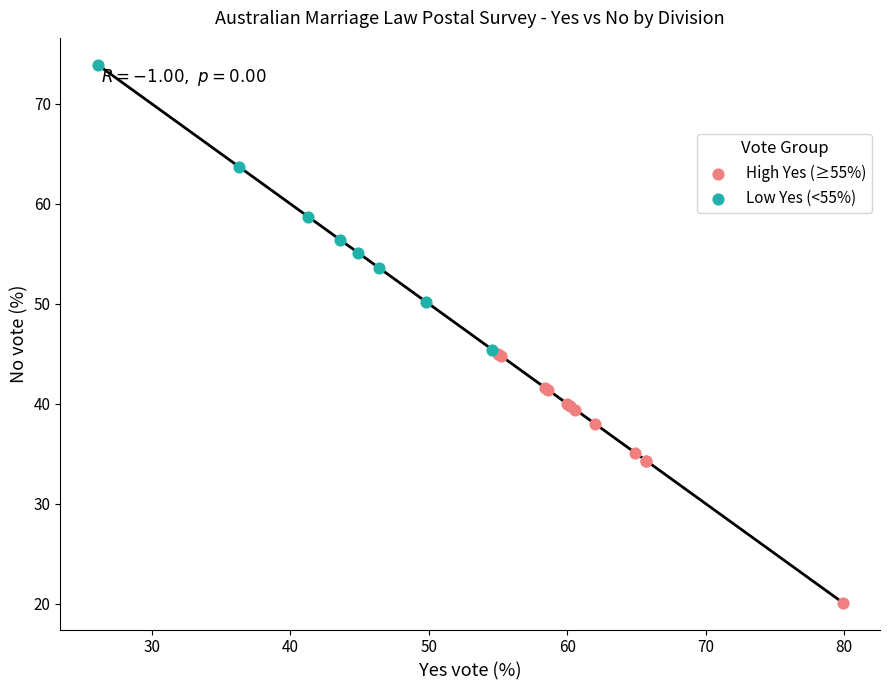

What are all the series names shown in the legend?

High Yes (≥55%), Low Yes (<55%)